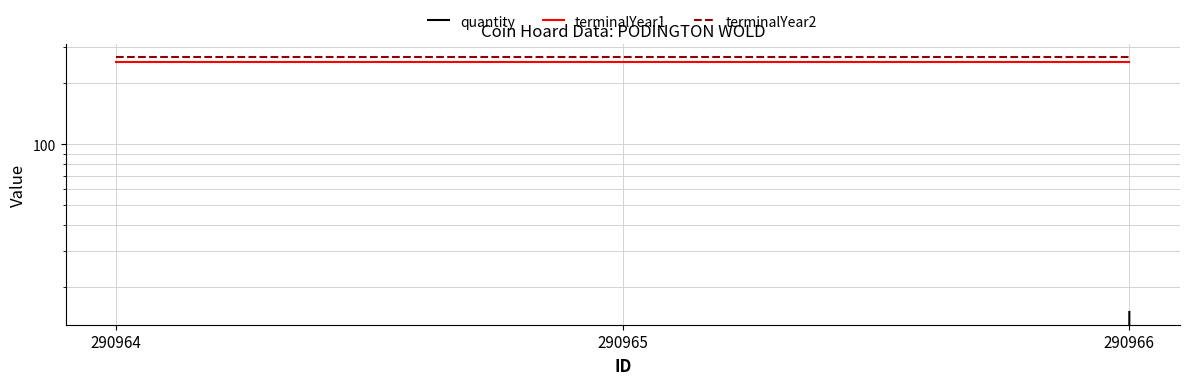

At which label does terminalYear1 reach its minimum?

290964